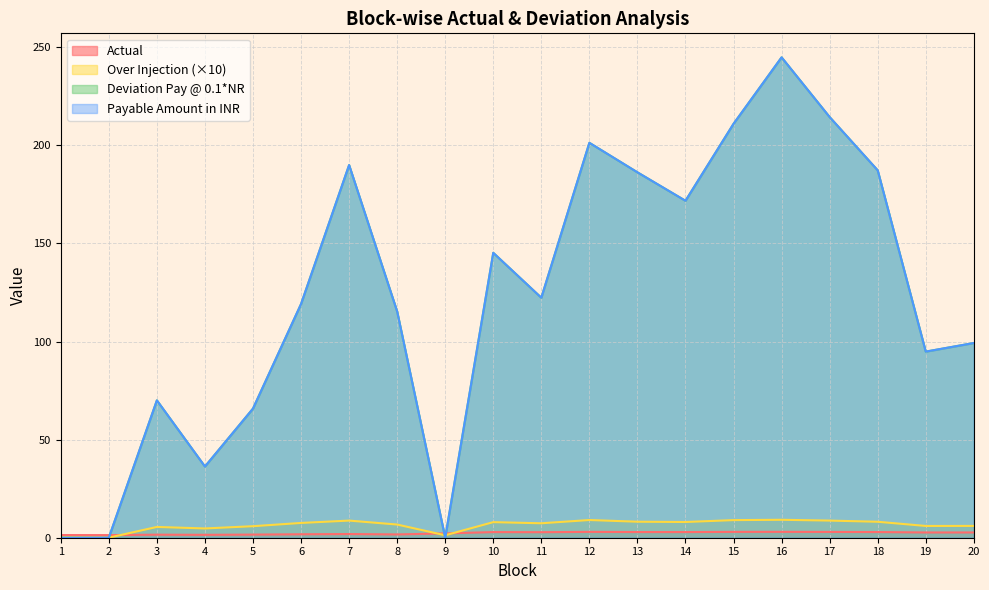

True or false: Over Injection has more than 1 interior local peaks.

True